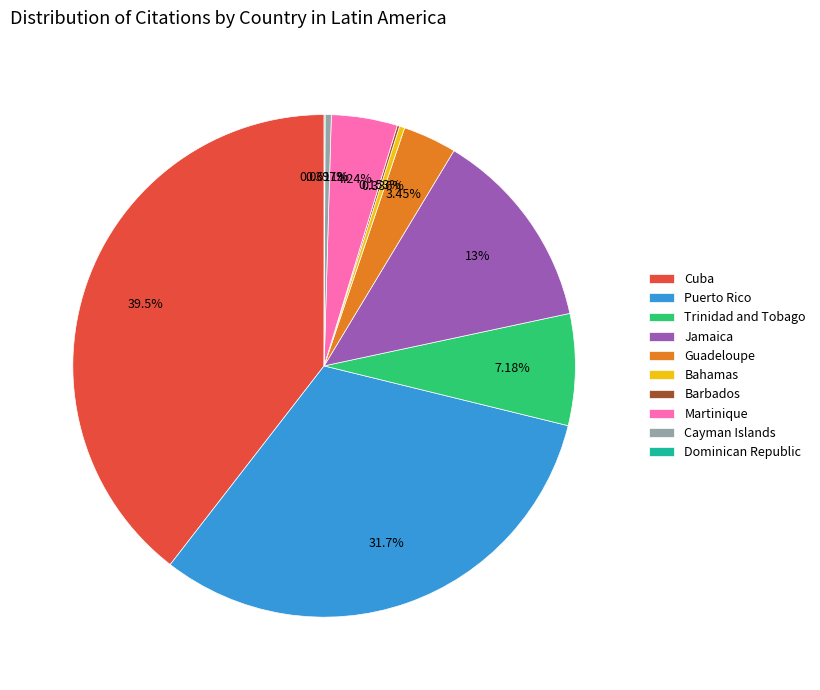

Does Cayman Islands represent more than half of the total?

No